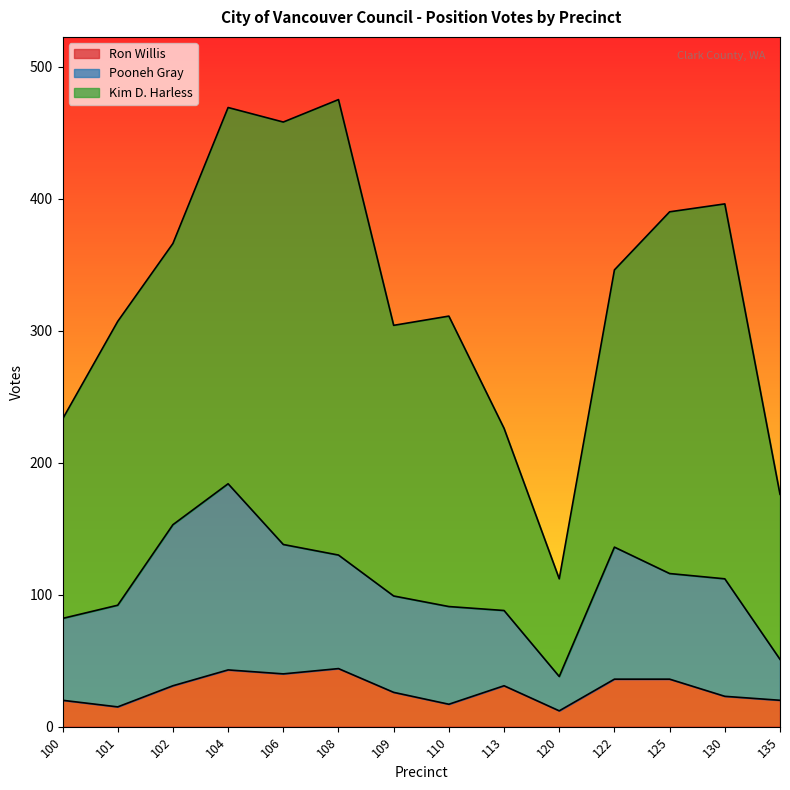

Is the value of Kim D. Harless at 102 greater than the value of Ron Willis at 113?

Yes